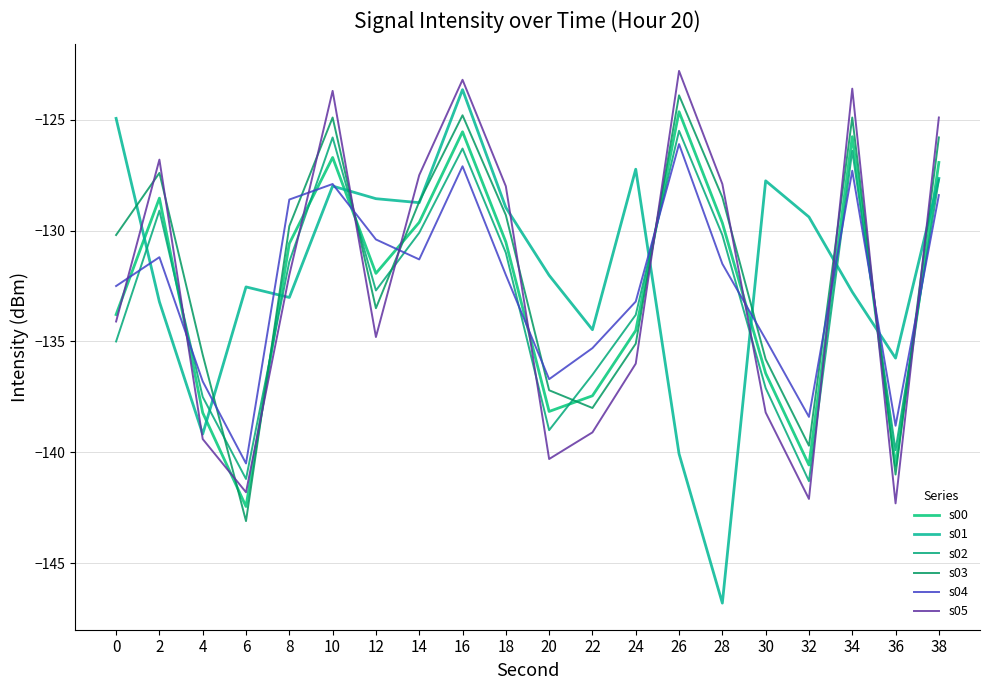

Is it true that s04 equals -128.6 at 8?

True